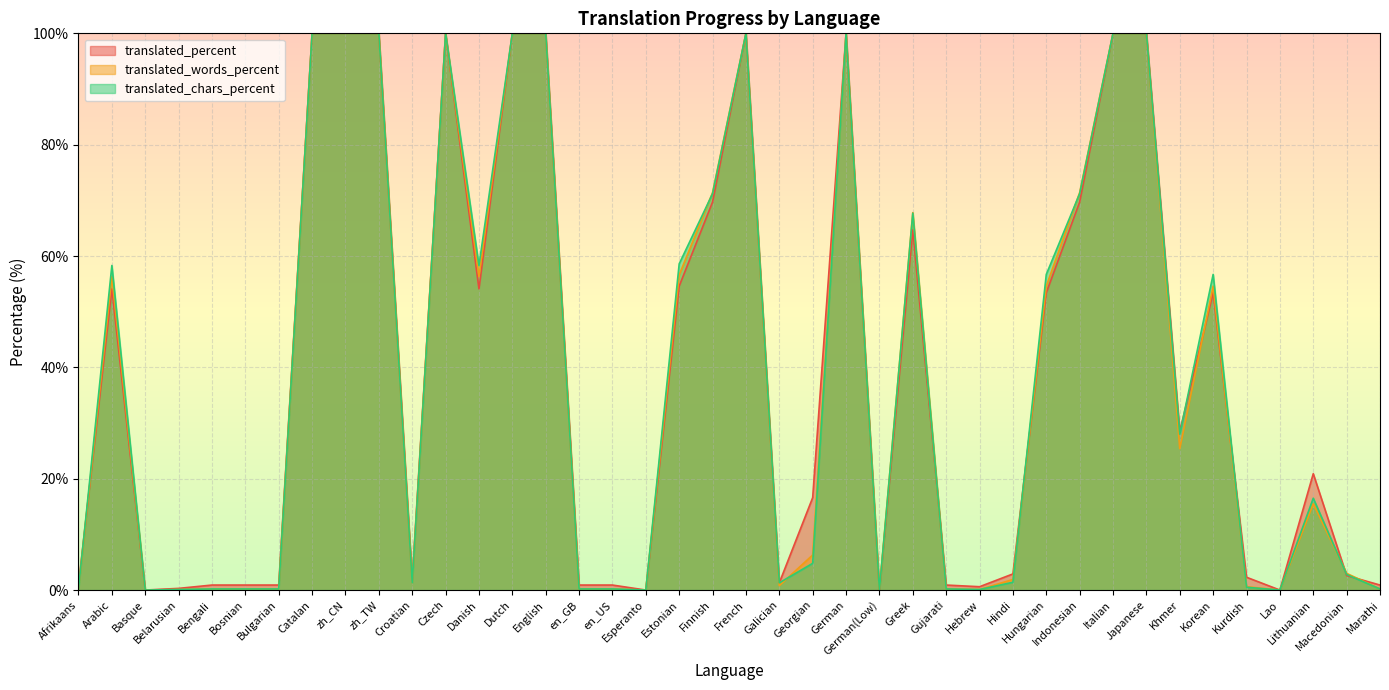

What is the label of the 15th point from the left?

English